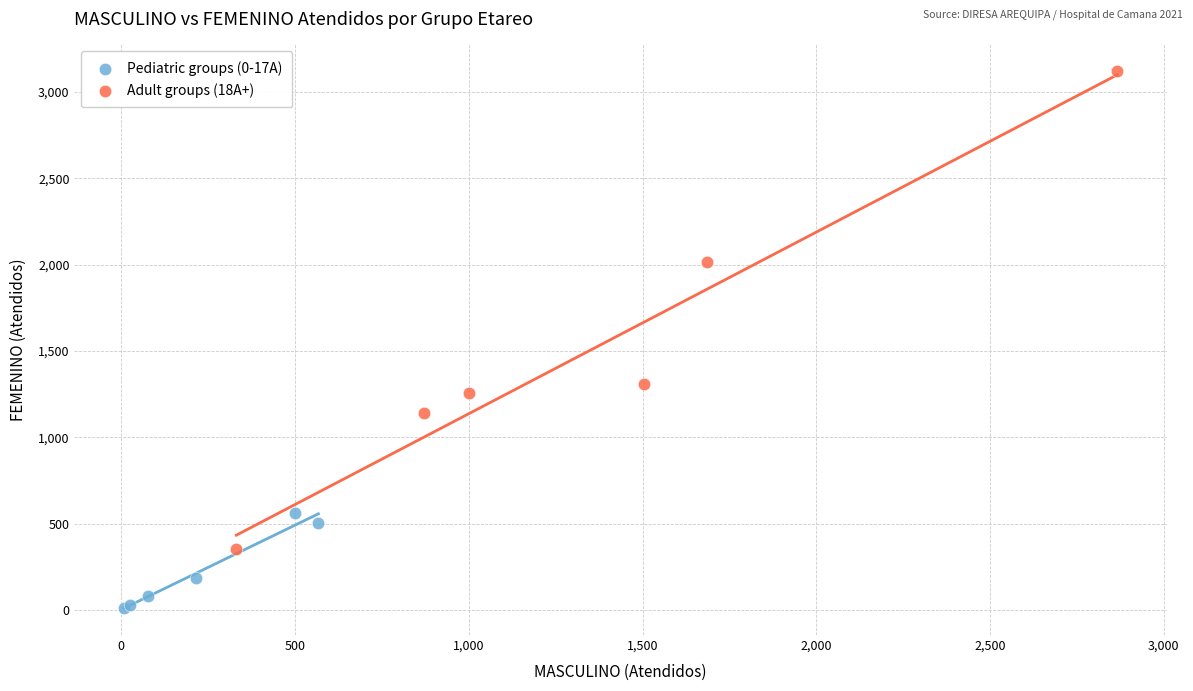

Which series contains the highest Y value?

Adult groups (18A+)